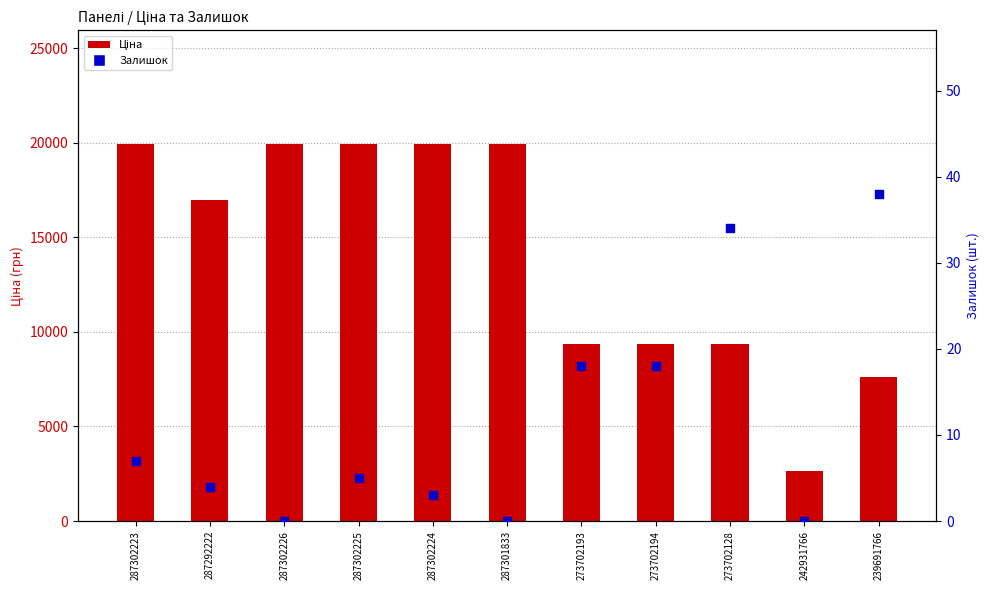

Which series contains the highest Y value?

Ціна